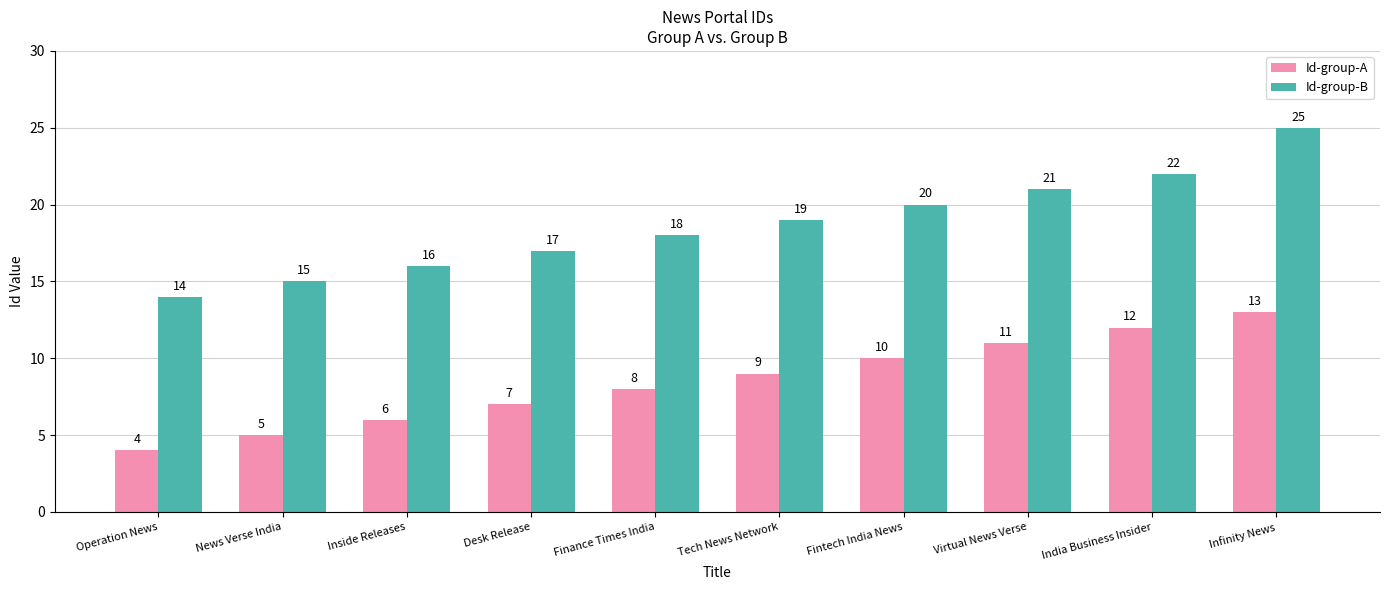

What is the sum of all Id-group-A values?

85